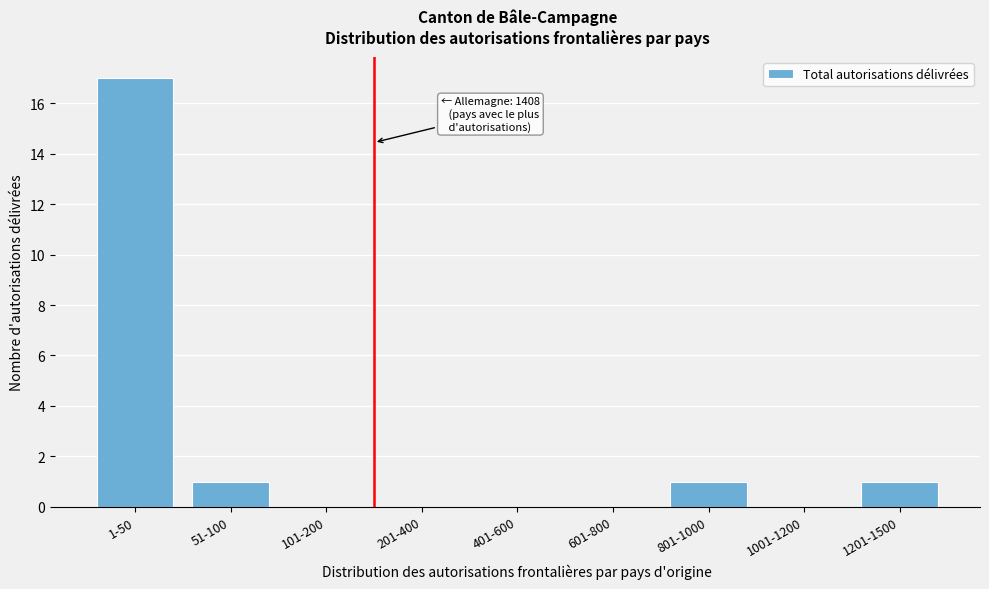

Reading right to left, transcribe all the data shown in this chart.

1201-1500=1	1001-1200=0	801-1000=1	601-800=0	401-600=0	201-400=0	101-200=0	51-100=1	1-50=17